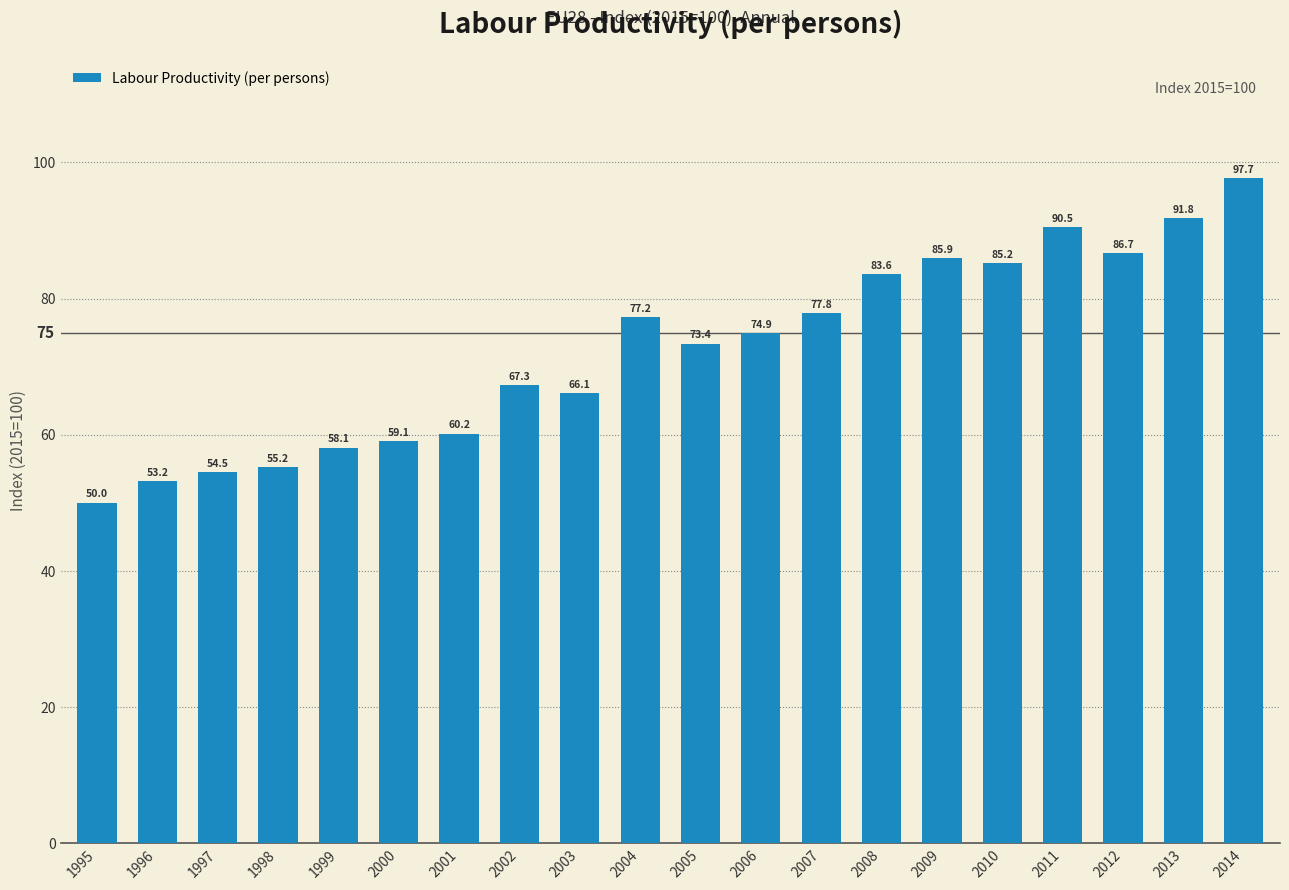

Is it true that the value at 2003 is 28.2?

False